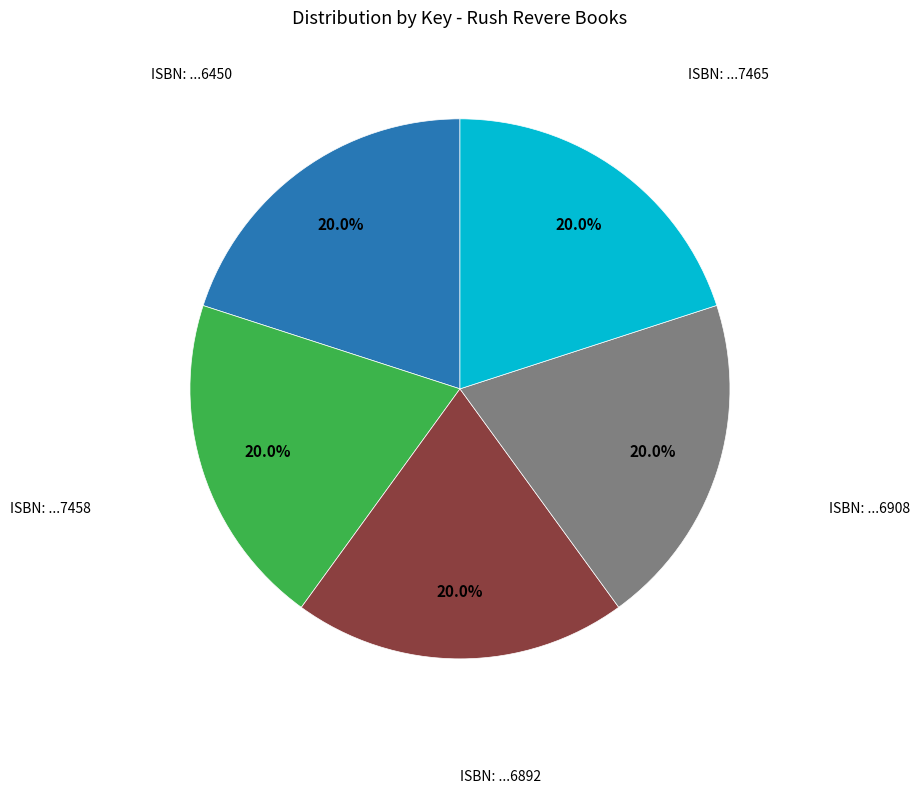

Is there any slice that represents more than half of the pie?

No